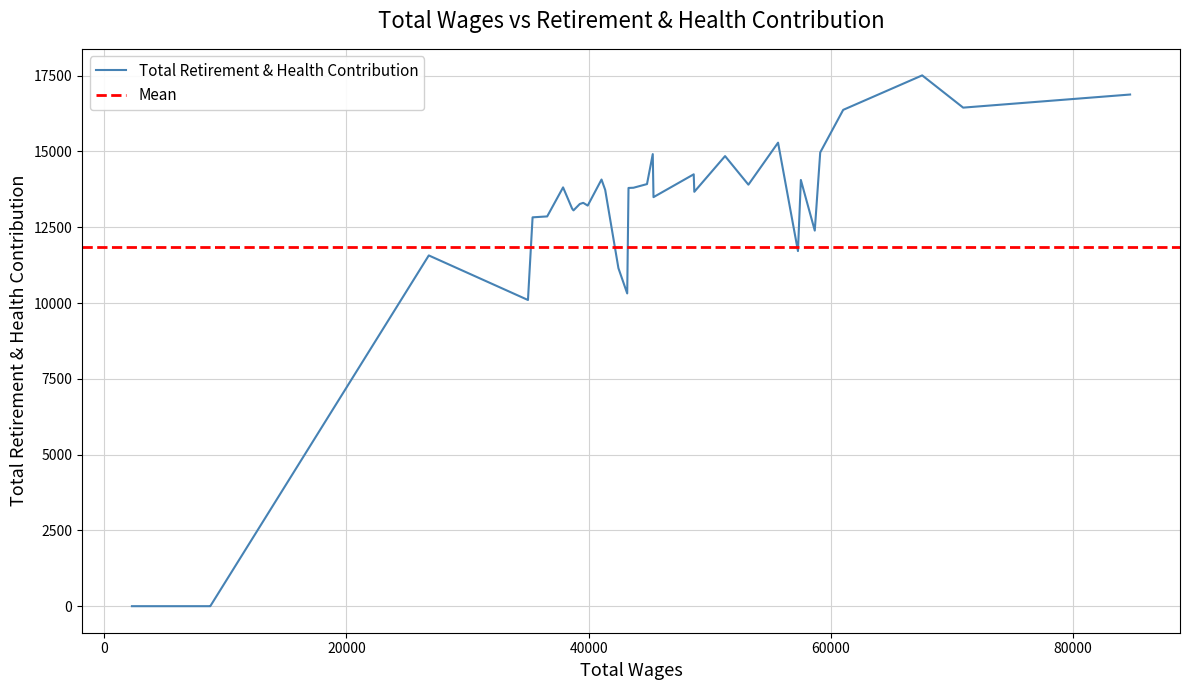

How many categories are shown in the chart?

37